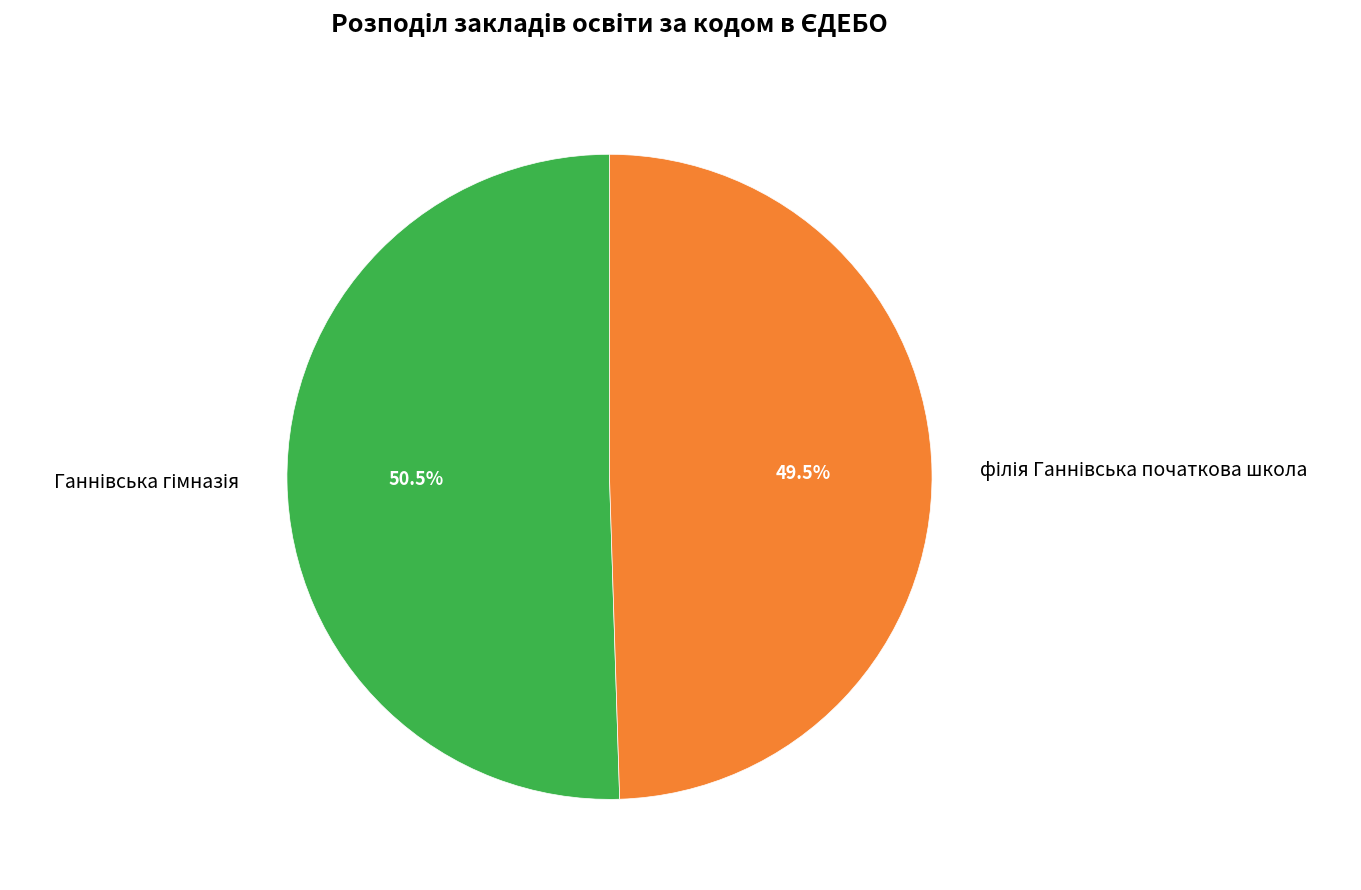

Does any single category account for the majority?

Yes